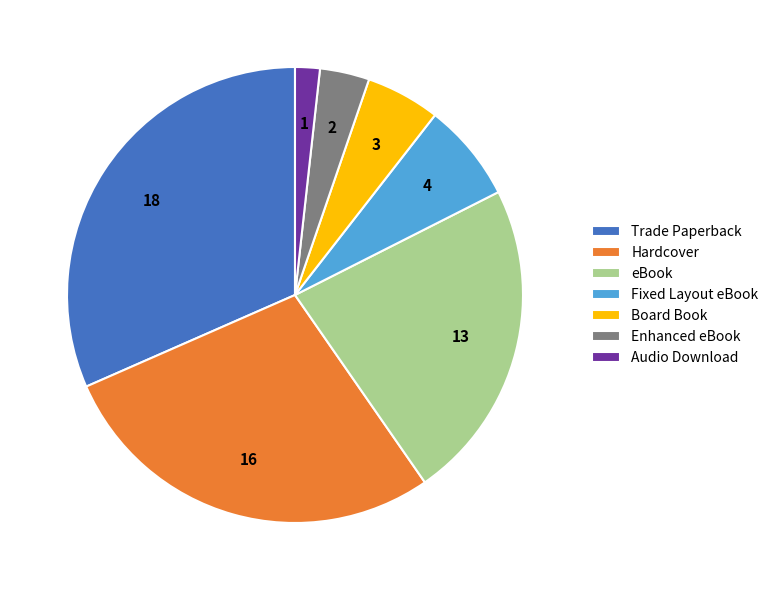

Which slice is the smallest?

Audio Download